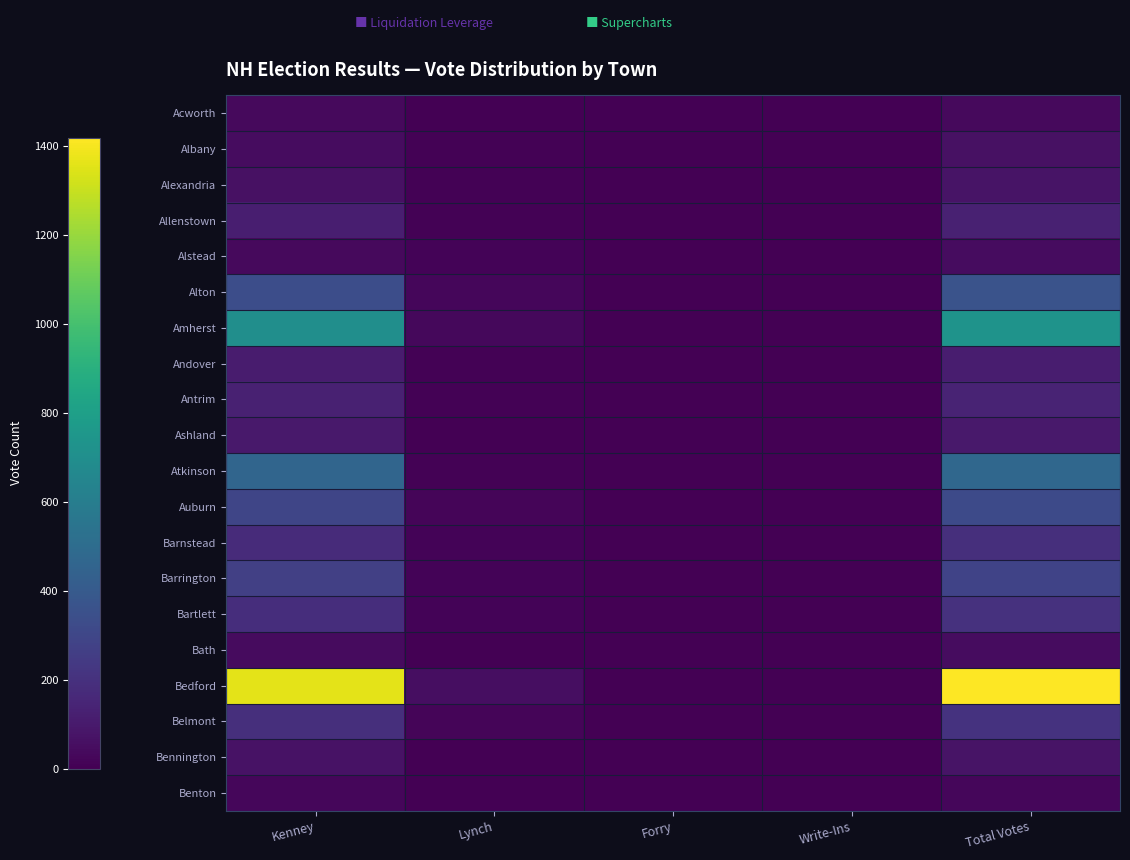

Between Forry and Lynch, which is larger?

Lynch